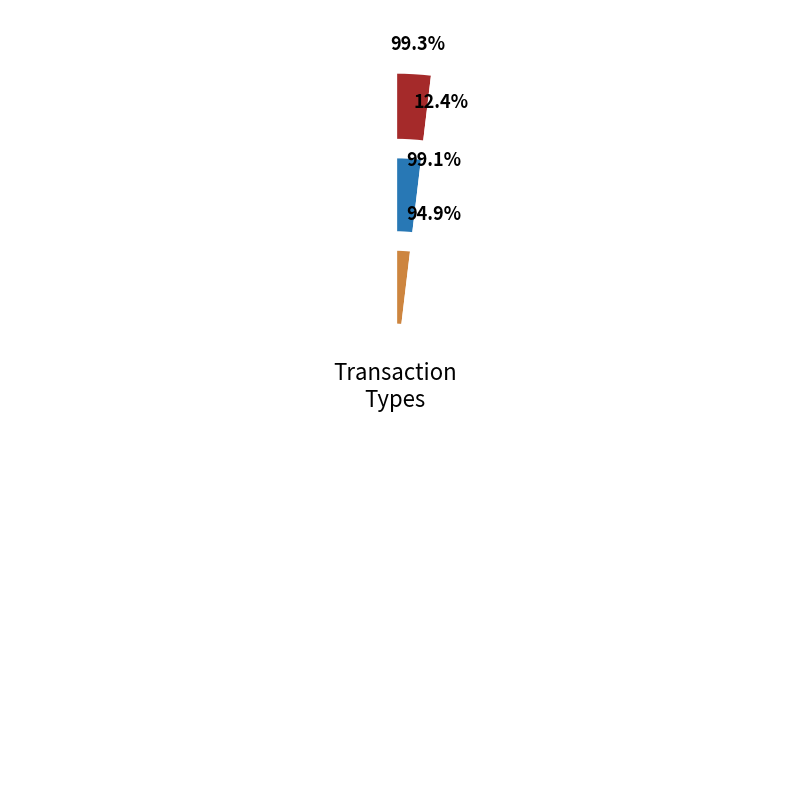

Do Ticket and Regular together represent more than half of the pie?

Yes